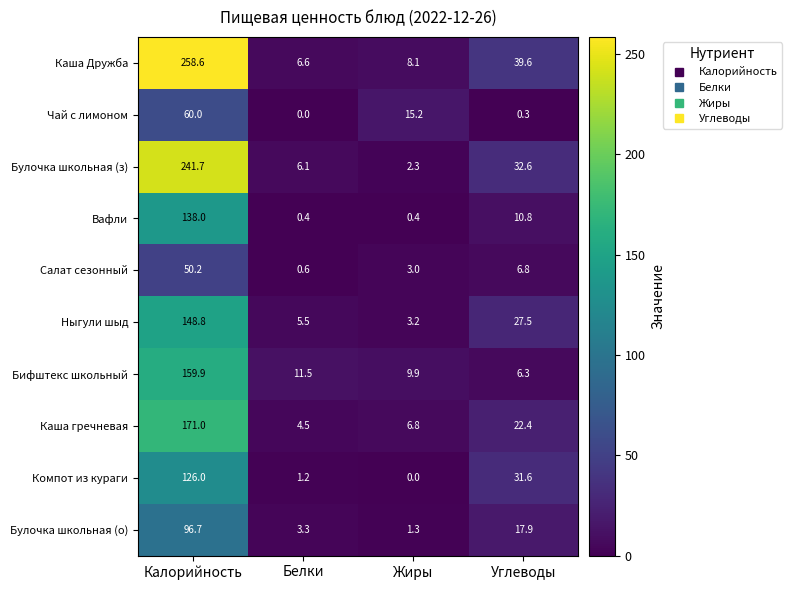

Which series has the largest range (max minus min)?

Каша Дружба